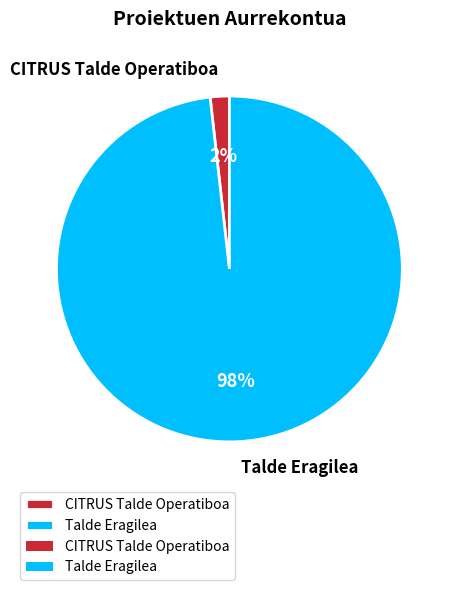

Which category has the smallest portion of the pie?

CITRUS Talde Operatiboa